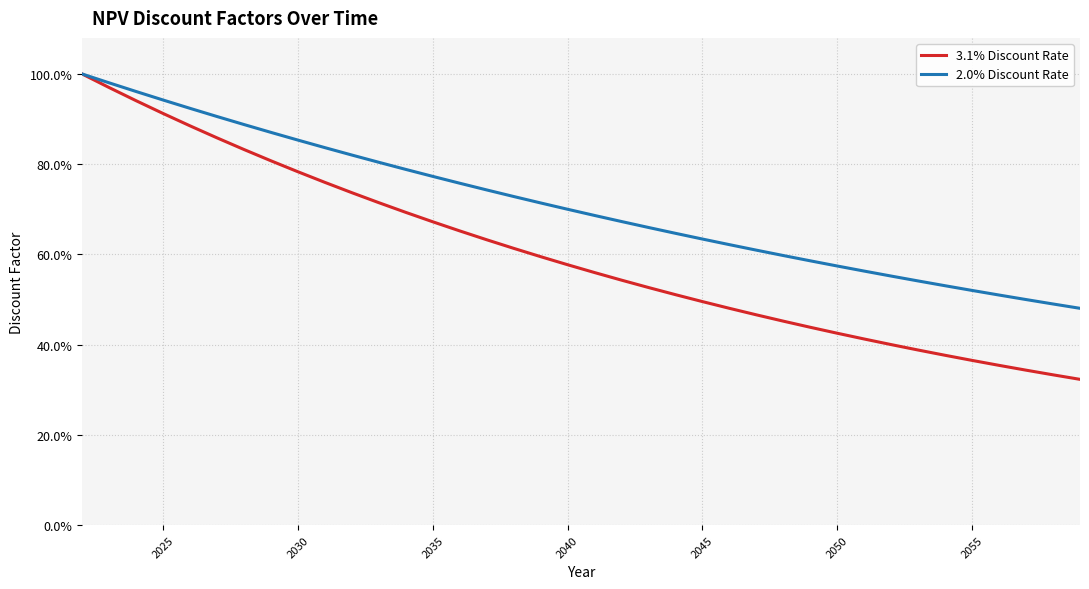

What are all the series names shown in the legend?

3.1% Discount Rate, 2.0% Discount Rate